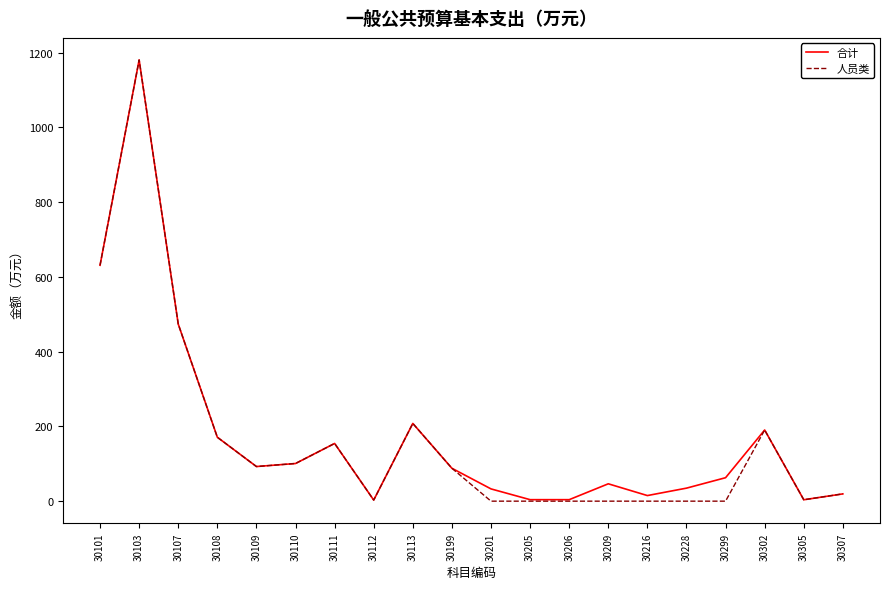

At which label is 合计 closest to 591?

30101